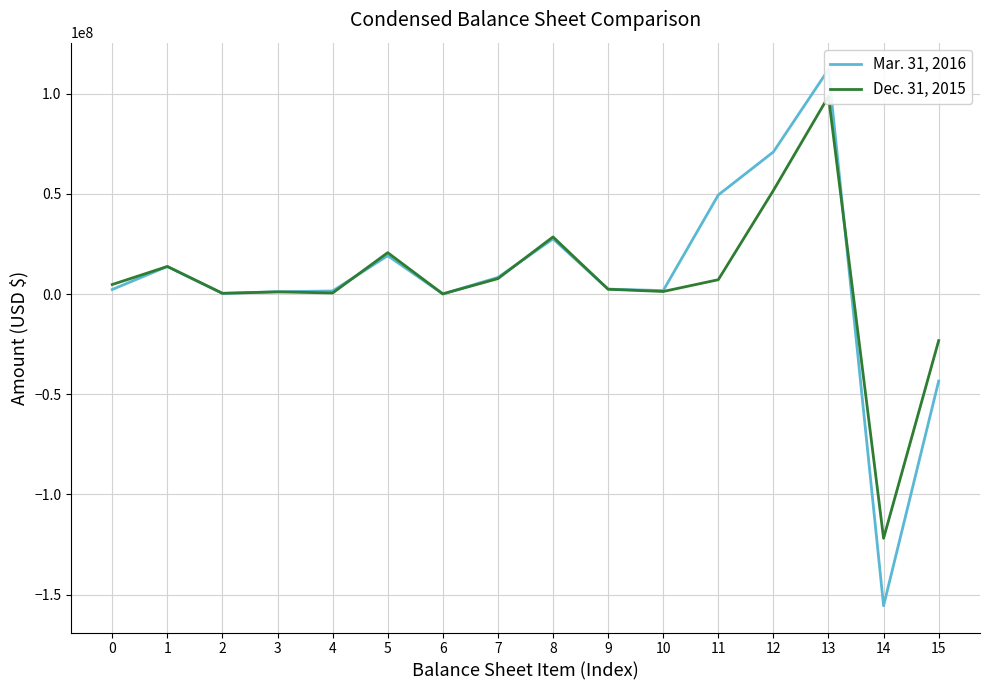

Reading left to right, transcribe all the data shown in this chart.

Mar. 31, 2016: 0=2307191	1=13800478	2=348534	3=1156012	4=1571608	5=19183823	6=93465	7=8315185	8=27592473	9=2503422	10=1754966	11=49502004	12=70996862	13=112151579	14=-155556371	15=-43404389
Dec. 31, 2015: 0=4787759	1=13800000	2=411390	3=1133142	4=564910	5=20697201	6=119171	7=7741991	8=28558363	9=2432459	10=1313149	11=7195444	12=51753326	13=98708784	14=-121903865	15=-23194963